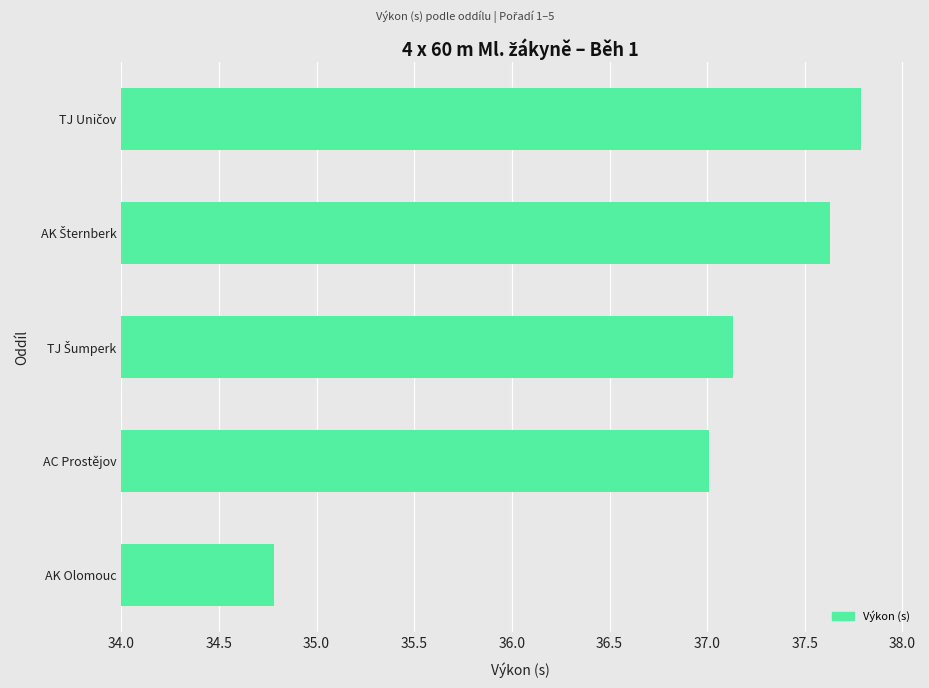

What is the sum of all values?

184.3